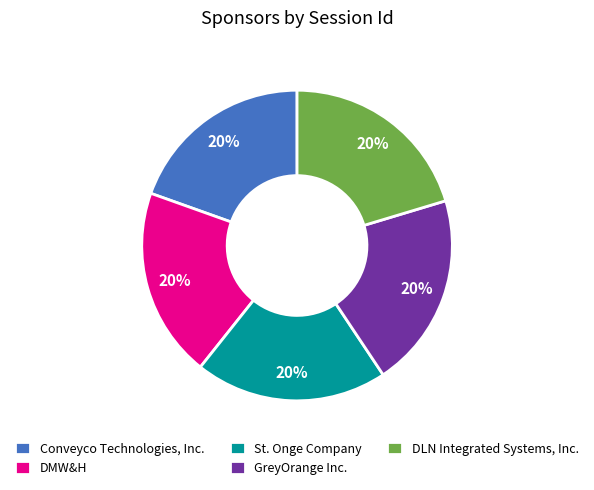

The DLN Integrated Systems, Inc. slice represents 20% of the pie. True or false?

True